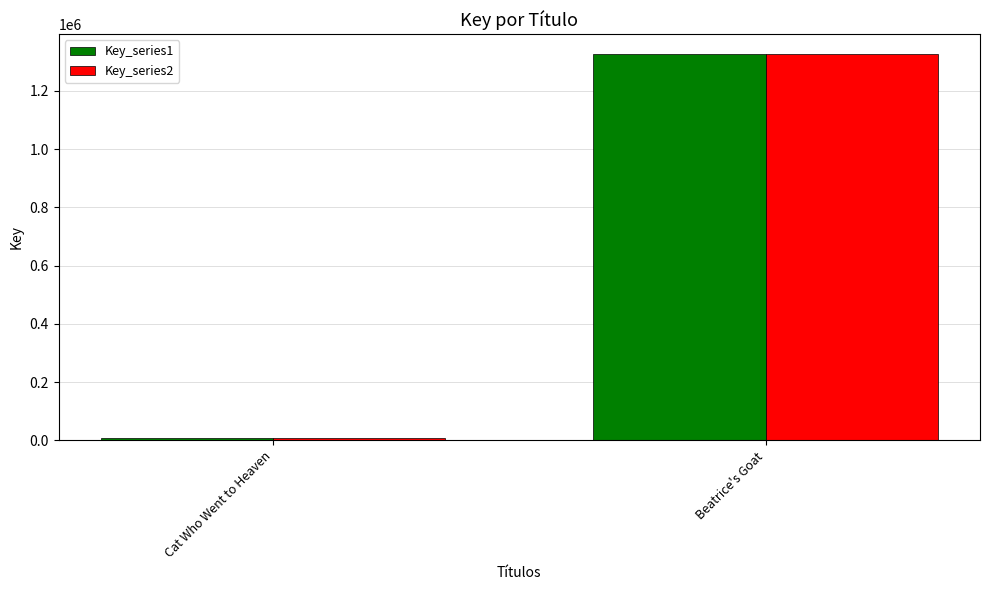

What is the maximum value for Key_series1?

1328518